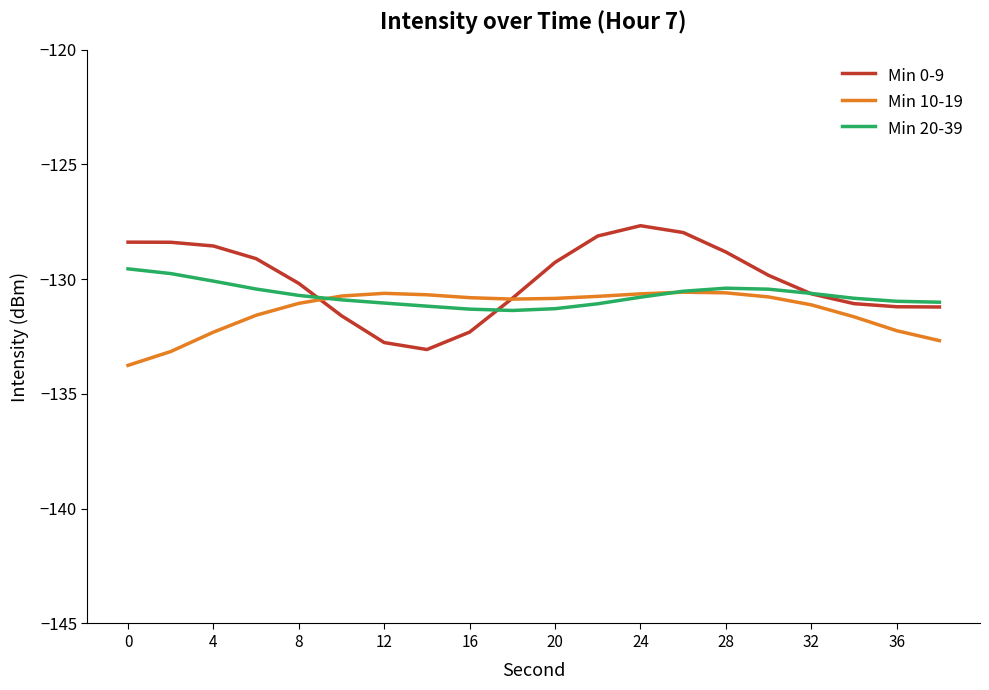

Which series has the largest range (max minus min)?

Min 0-9